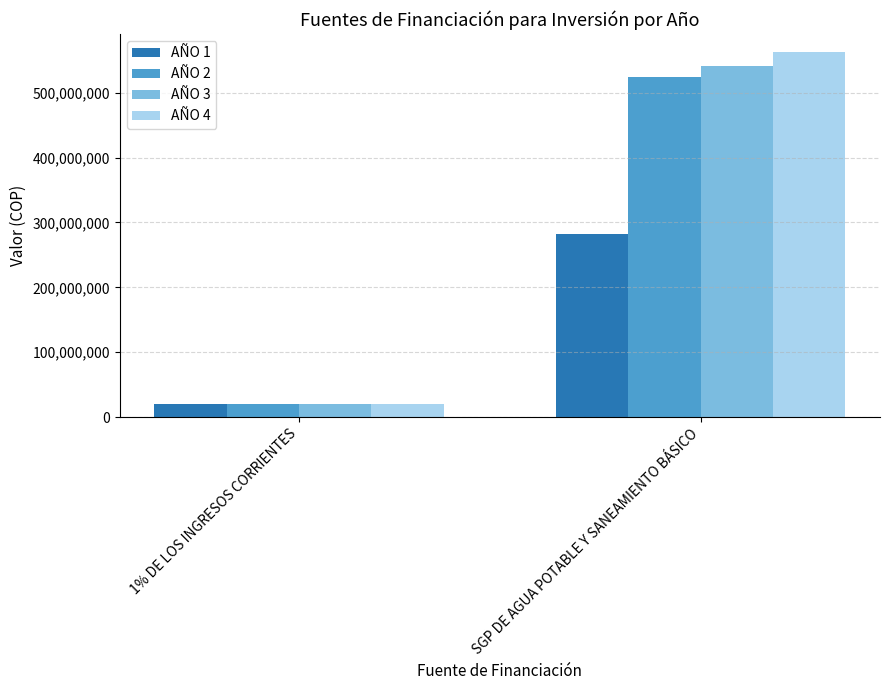

What position from the left is SGP DE AGUA POTABLE Y SANEAMIENTO BÁSICO?

2